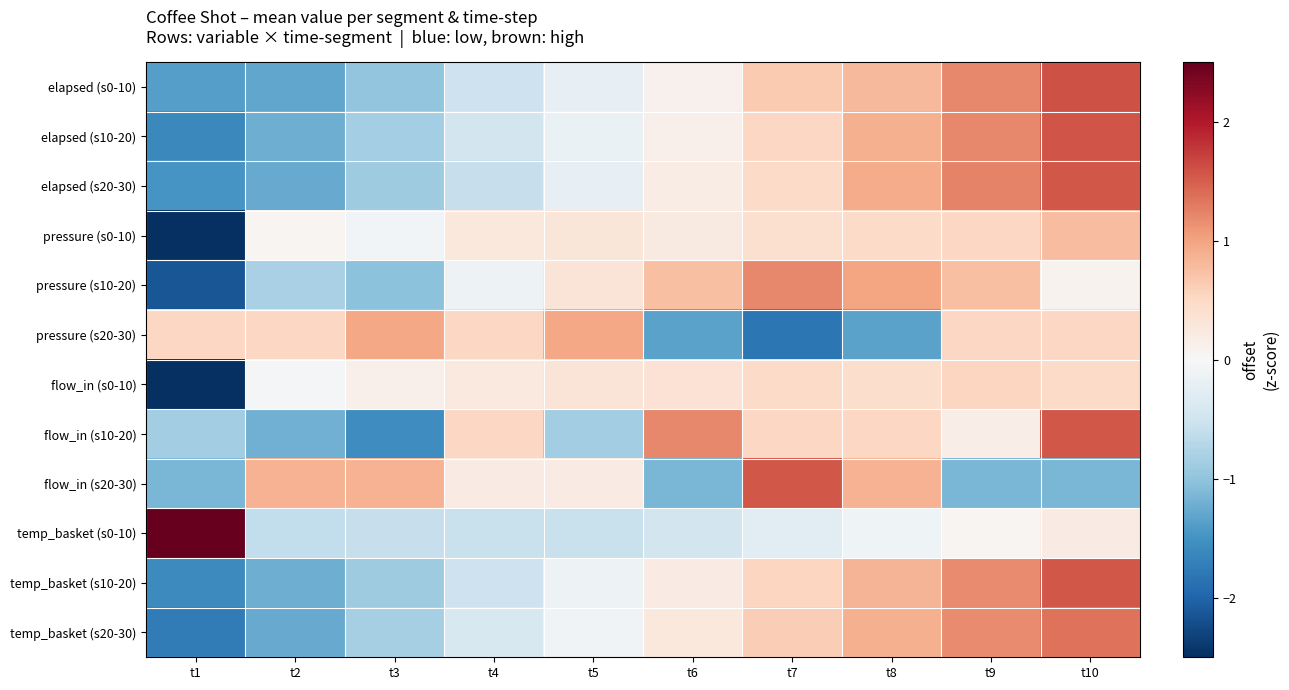

Which series changed the most between t3 and t4?

flow_in (s10-20)